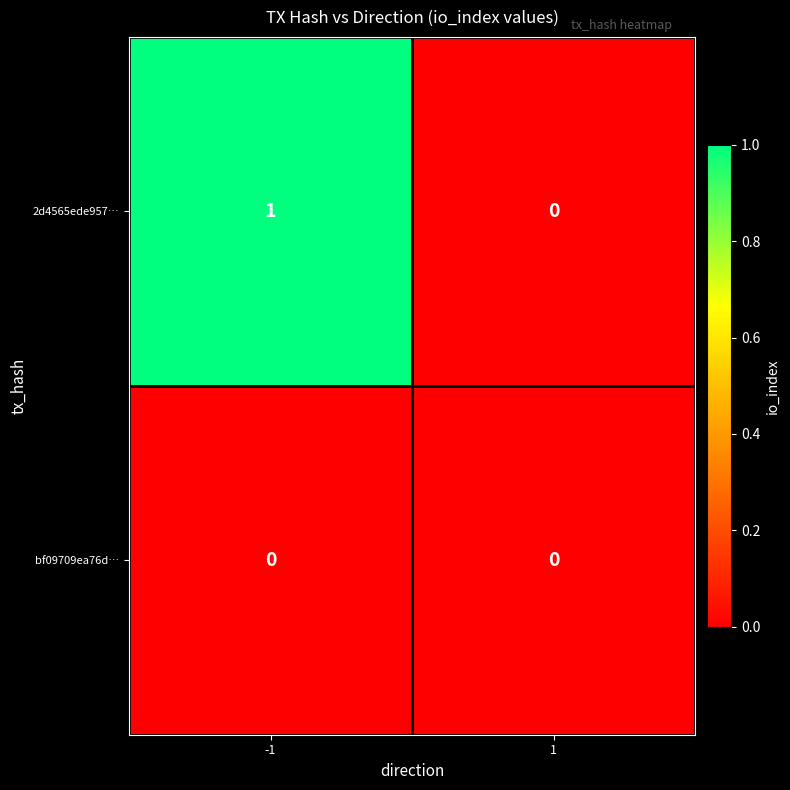

The 2d4565ede957… series shows -1 at 1. True or false?

False